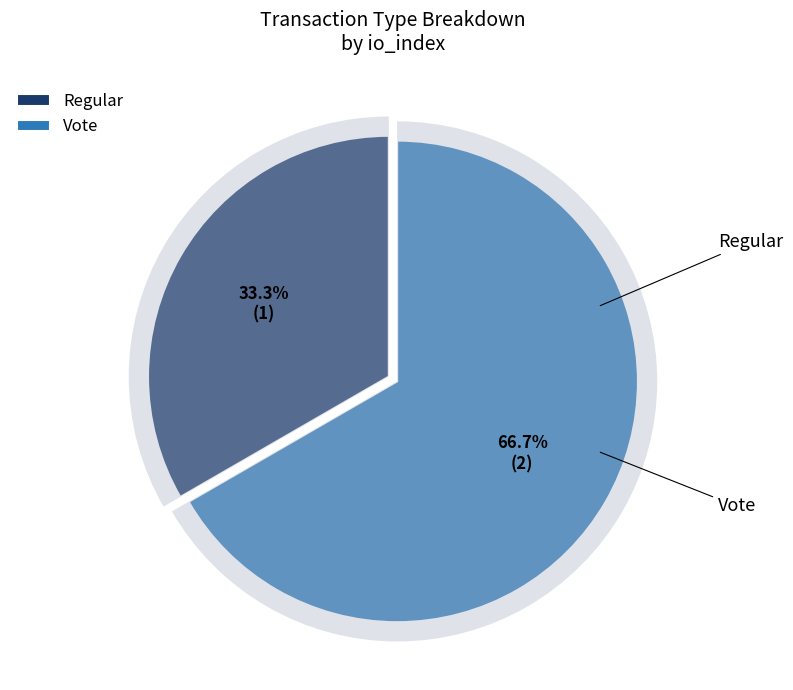

Rank the categories by value from lowest to highest.

Regular, Vote